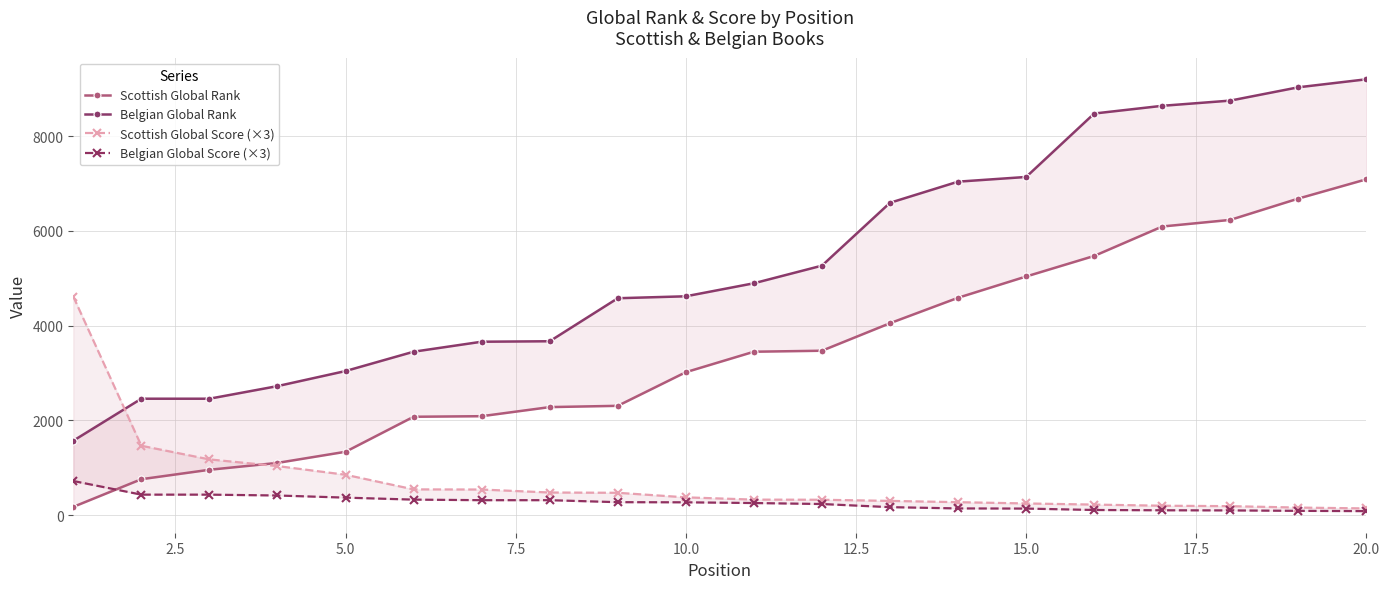

How many series are shown in this chart?

4